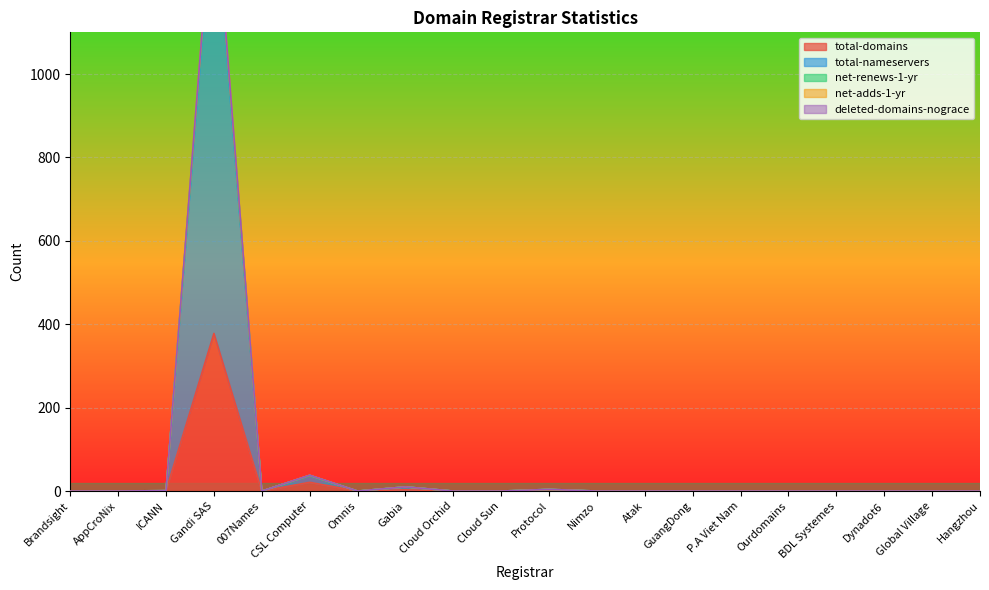

Reading left to right, list all the values displayed in this chart.

total-domains: 0	0	1	378	0	21	0	3	0	0	1	0	0	0	0	0	0	0	0	0
total-nameservers: 0	0	1	1451	0	37	0	10	0	0	4	0	0	0	0	0	0	0	0	0
net-renews-1-yr: 0	0	1	1432	0	37	0	10	0	0	4	0	0	0	0	0	0	0	0	0
net-adds-1-yr: 0	0	1	1461	0	38	0	10	0	0	4	0	0	0	0	0	0	0	0	0
deleted-domains-nograce: 0	0	1	1462	0	38	0	10	0	0	4	0	0	0	0	0	0	0	0	0